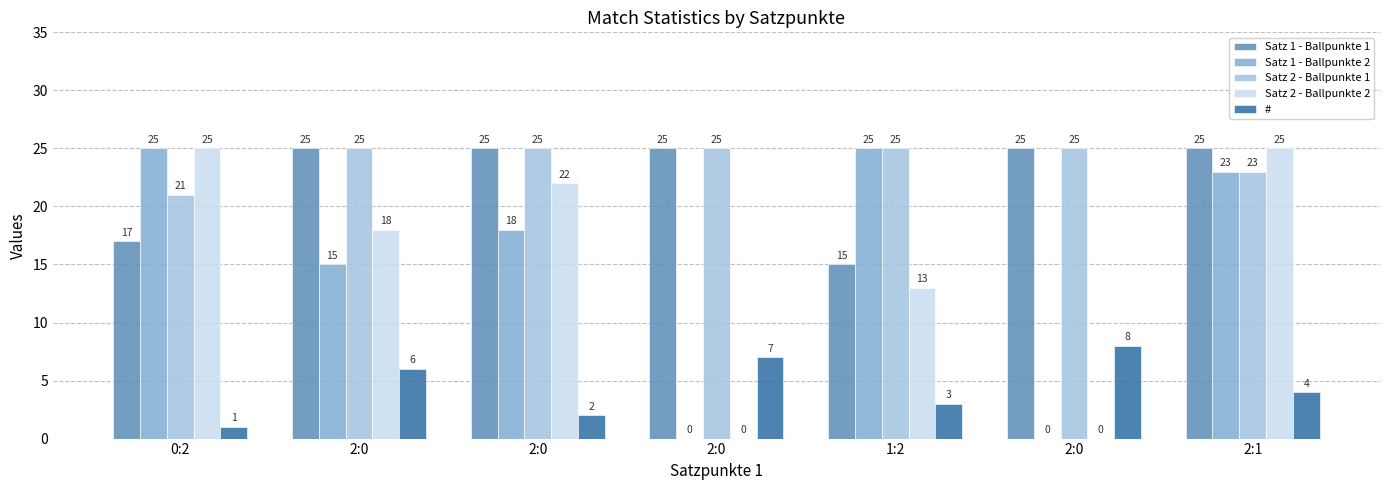

What are all the series names shown in the legend?

Satz 1 - Ballpunkte 1, Satz 1 - Ballpunkte 2, Satz 2 - Ballpunkte 1, Satz 2 - Ballpunkte 2, #